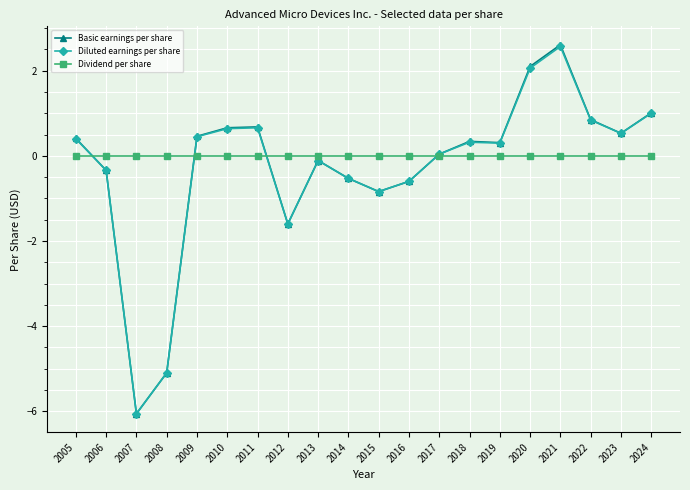

How many values in Basic earnings per share are below zero?

8